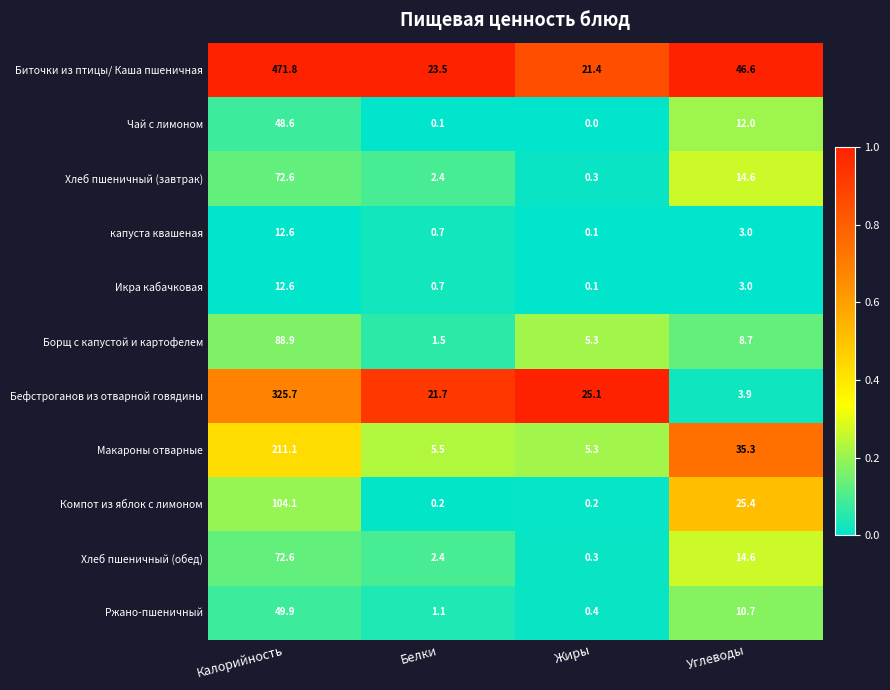

At which label is Компот из яблок с лимоном closest to 52?

Углеводы